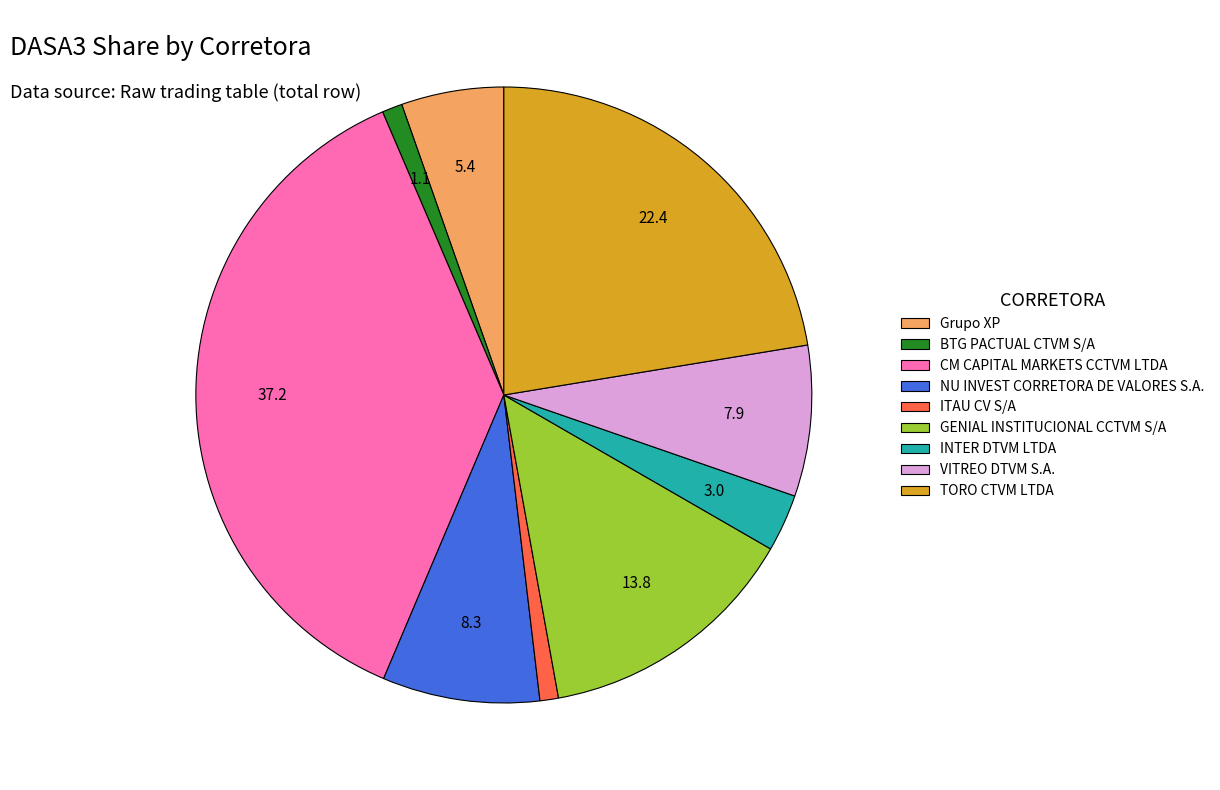

Do Grupo XP and TORO CTVM LTDA together represent more than half of the pie?

No